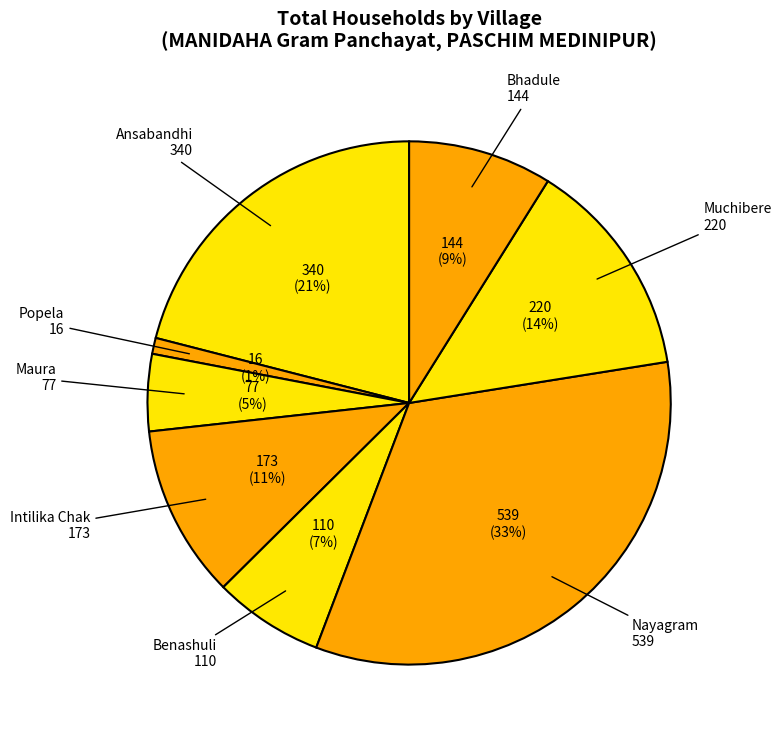

Does any single category account for the majority?

No